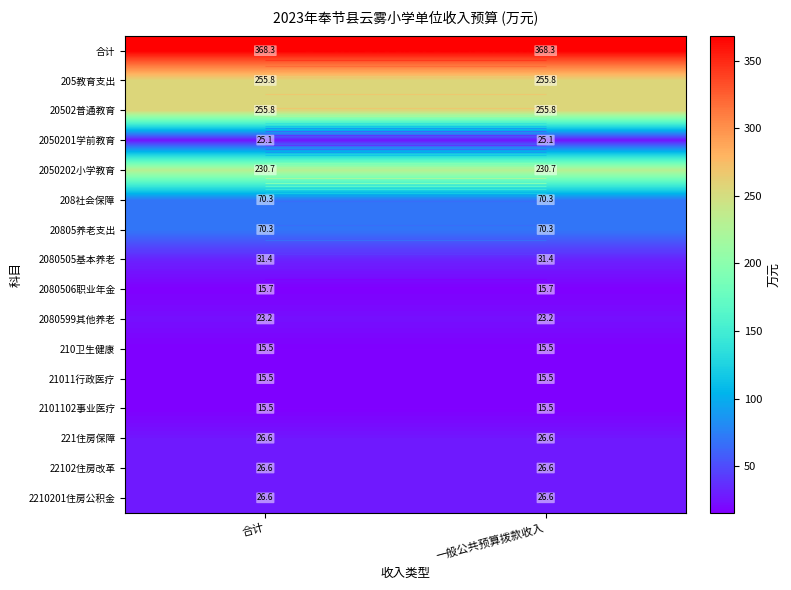

At 一般公共预算拨款收入, list the series in order from smallest to largest.

210卫生健康, 21011行政医疗, 2101102事业医疗, 2080506职业年金, 2080599其他养老, 2050201学前教育, 221住房保障, 22102住房改革, 2210201住房公积金, 2080505基本养老, 208社会保障, 20805养老支出, 2050202小学教育, 205教育支出, 20502普通教育, 合计